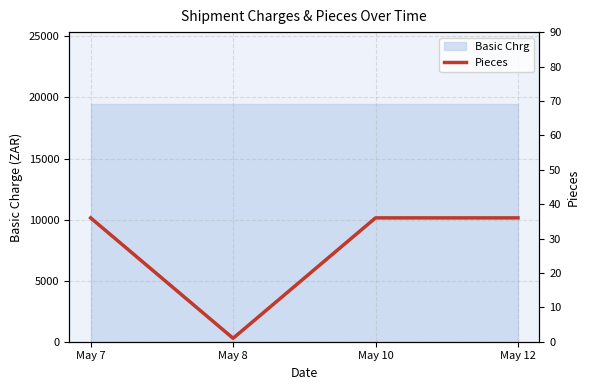

What is the ratio of the value at May 7 to the value at May 10?

1.0